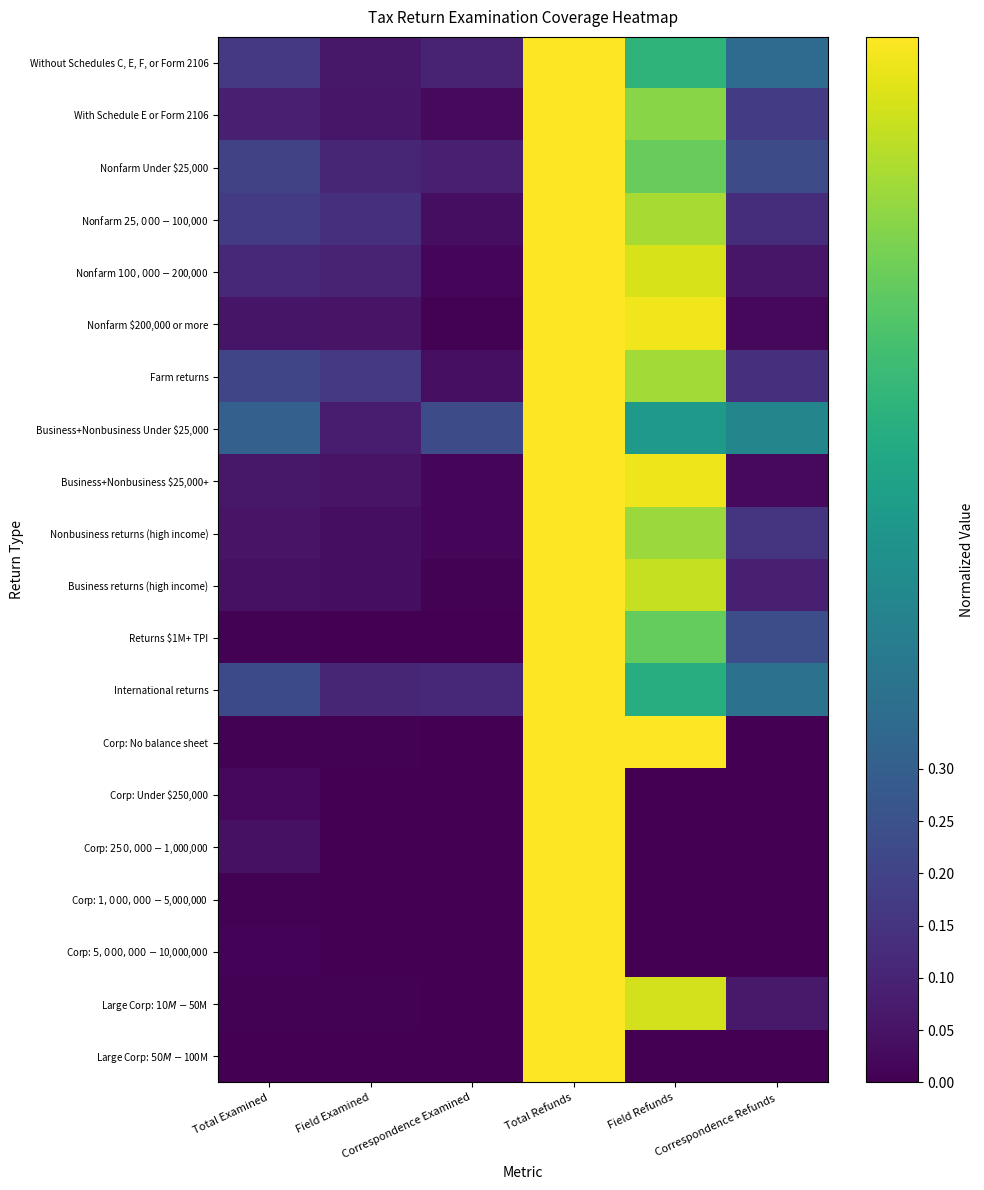

Reading right to left, extract all data points from this chart.

Without Schedules C, E, F, or Form 2106: Correspondence Refunds=0.3	Field Refunds=0.7	Total Refunds=1.0	Correspondence Examined=0.1	Field Examined=0.1	Total Examined=0.2
With Schedule E or Form 2106: Correspondence Refunds=0.2	Field Refunds=0.8	Total Refunds=1.0	Correspondence Examined=0.0	Field Examined=0.1	Total Examined=0.1
Nonfarm Under $25,000: Correspondence Refunds=0.2	Field Refunds=0.8	Total Refunds=1.0	Correspondence Examined=0.1	Field Examined=0.1	Total Examined=0.2
Nonfarm $25,000-$100,000: Correspondence Refunds=0.1	Field Refunds=0.9	Total Refunds=1.0	Correspondence Examined=0.0	Field Examined=0.1	Total Examined=0.2
Nonfarm $100,000-$200,000: Correspondence Refunds=0.1	Field Refunds=0.9	Total Refunds=1.0	Correspondence Examined=0.0	Field Examined=0.1	Total Examined=0.1
Nonfarm $200,000 or more: Correspondence Refunds=0.0	Field Refunds=1.0	Total Refunds=1.0	Correspondence Examined=0.0	Field Examined=0.1	Total Examined=0.1
Farm returns: Correspondence Refunds=0.1	Field Refunds=0.9	Total Refunds=1.0	Correspondence Examined=0.0	Field Examined=0.2	Total Examined=0.2
Business+Nonbusiness Under $25,000: Correspondence Refunds=0.5	Field Refunds=0.5	Total Refunds=1.0	Correspondence Examined=0.2	Field Examined=0.1	Total Examined=0.3
Business+Nonbusiness $25,000+: Correspondence Refunds=0.0	Field Refunds=1.0	Total Refunds=1.0	Correspondence Examined=0.0	Field Examined=0.1	Total Examined=0.1
Nonbusiness returns (high income): Correspondence Refunds=0.1	Field Refunds=0.9	Total Refunds=1.0	Correspondence Examined=0.0	Field Examined=0.0	Total Examined=0.1
Business returns (high income): Correspondence Refunds=0.1	Field Refunds=0.9	Total Refunds=1.0	Correspondence Examined=0.0	Field Examined=0.0	Total Examined=0.0
Returns $1M+ TPI: Correspondence Refunds=0.2	Field Refunds=0.8	Total Refunds=1.0	Correspondence Examined=0.0	Field Examined=0.0	Total Examined=0.0
International returns: Correspondence Refunds=0.4	Field Refunds=0.6	Total Refunds=1.0	Correspondence Examined=0.1	Field Examined=0.1	Total Examined=0.2
Corp: No balance sheet: Correspondence Refunds=0.0	Field Refunds=1.0	Total Refunds=1.0	Correspondence Examined=0.0	Field Examined=0.0	Total Examined=0.0
Corp: Under $250,000: Correspondence Refunds=0.0	Field Refunds=0.0	Total Refunds=1.0	Correspondence Examined=0.0	Field Examined=0.0	Total Examined=0.0
Corp: $250,000-$1,000,000: Correspondence Refunds=0.0	Field Refunds=0.0	Total Refunds=1.0	Correspondence Examined=0.0	Field Examined=0.0	Total Examined=0.0
Corp: $1,000,000-$5,000,000: Correspondence Refunds=0.0	Field Refunds=0.0	Total Refunds=1.0	Correspondence Examined=0.0	Field Examined=0.0	Total Examined=0.0
Corp: $5,000,000-$10,000,000: Correspondence Refunds=0.0	Field Refunds=0.0	Total Refunds=1.0	Correspondence Examined=0.0	Field Examined=0.0	Total Examined=0.0
Large Corp: $10M-$50M: Correspondence Refunds=0.1	Field Refunds=0.9	Total Refunds=1.0	Correspondence Examined=0.0	Field Examined=0.0	Total Examined=0.0
Large Corp: $50M-$100M: Correspondence Refunds=0.0	Field Refunds=0.0	Total Refunds=1.0	Correspondence Examined=0.0	Field Examined=0.0	Total Examined=0.0